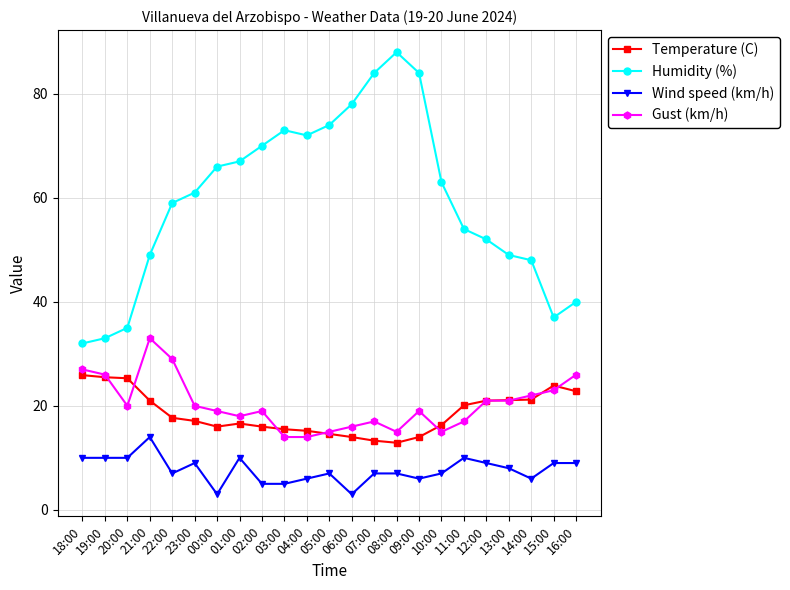

Where is Gust (km/h) nearest to the value 23?

15:00